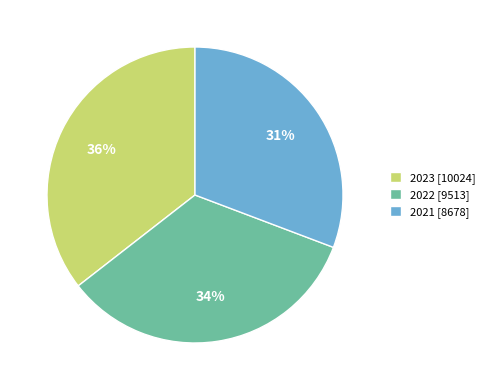

Does any single category account for the majority?

No